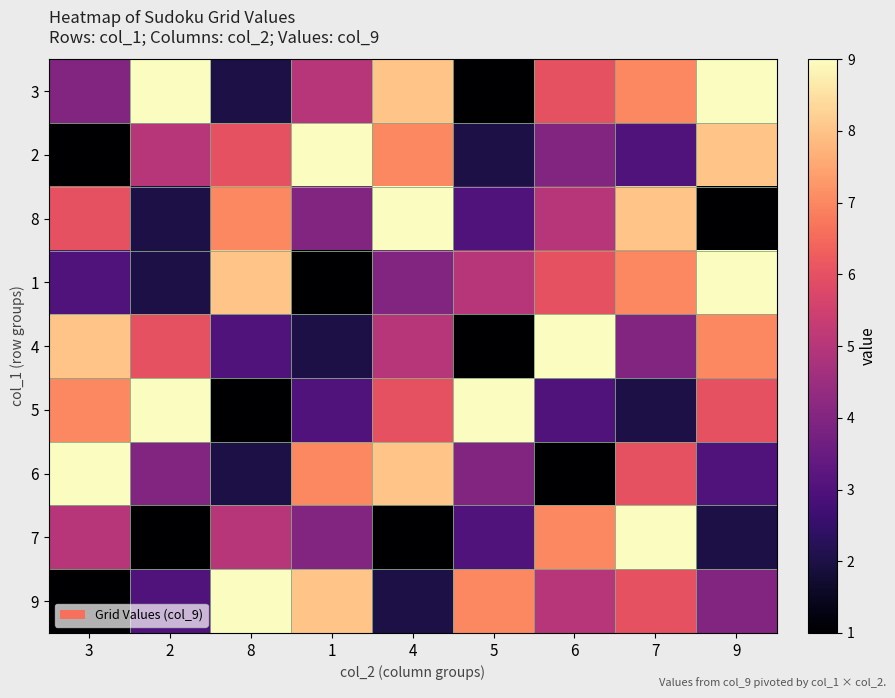

Reading right to left, what are all the values shown in this chart?

3: 9=9	7=7	6=6	5=1	4=8	1=5	8=2	2=9	3=4
2: 9=8	7=3	6=4	5=2	4=7	1=9	8=6	2=5	3=1
8: 9=1	7=8	6=5	5=3	4=9	1=4	8=7	2=2	3=6
1: 9=9	7=7	6=6	5=5	4=4	1=1	8=8	2=2	3=3
4: 9=7	7=4	6=9	5=1	4=5	1=2	8=3	2=6	3=8
5: 9=6	7=2	6=3	5=9	4=6	1=3	8=1	2=9	3=7
6: 9=3	7=6	6=1	5=4	4=8	1=7	8=2	2=4	3=9
7: 9=2	7=9	6=7	5=3	4=1	1=4	8=5	2=1	3=5
9: 9=4	7=6	6=5	5=7	4=2	1=8	8=9	2=3	3=1